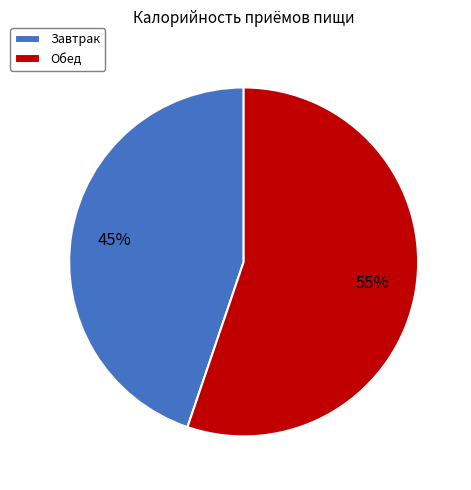

To the nearest percent, what is the average slice percentage?

50%